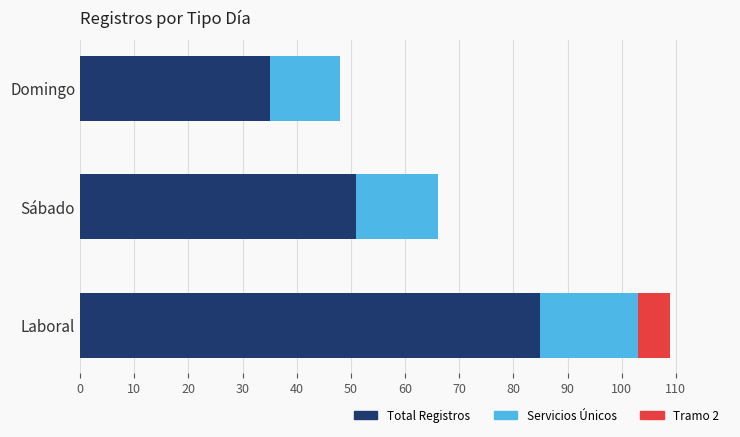

The value of Total Registros at Laboral is 85. True or false?

True